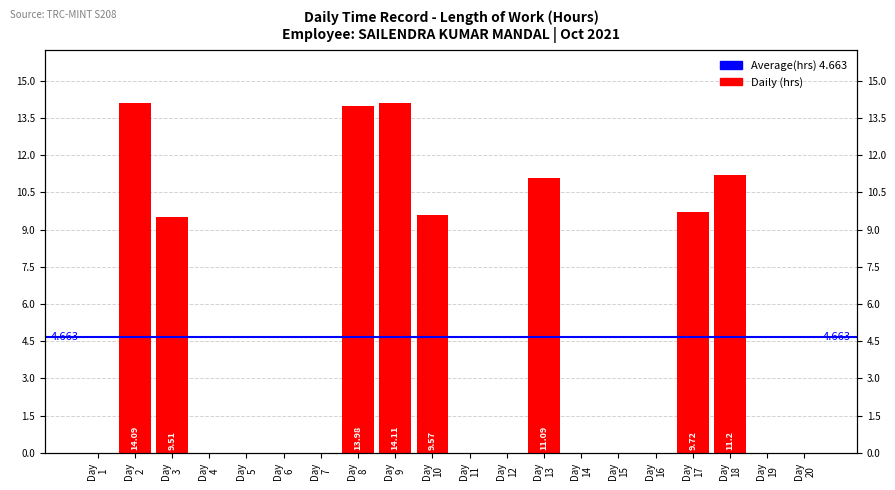

List the labels in order of value, smallest first.

Day 1, Day 4, Day 5, Day 6, Day 7, Day 11, Day 12, Day 14, Day 15, Day 16, Day 19, Day 20, Day 3, Day 10, Day 17, Day 13, Day 18, Day 8, Day 2, Day 9